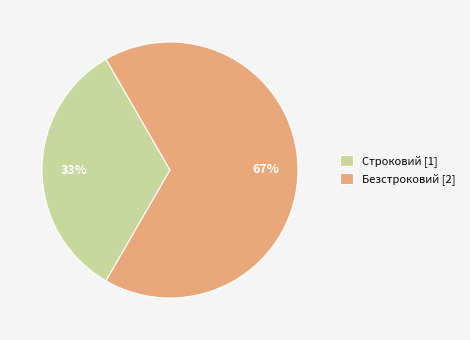

Which slice is the largest?

Безстроковий